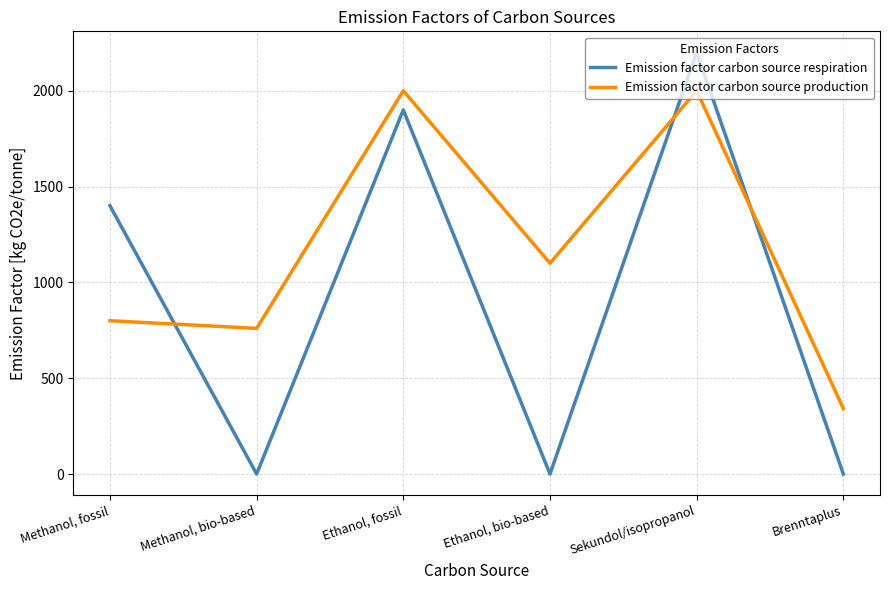

Rank the series at Methanol, fossil from lowest to highest value.

Emission factor carbon source production, Emission factor carbon source respiration